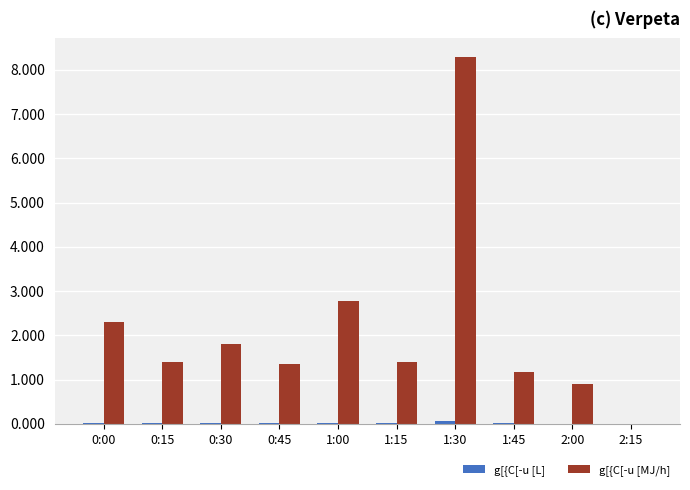

At which label is g[{C[-u [MJ/h] closest to 4?

1:00